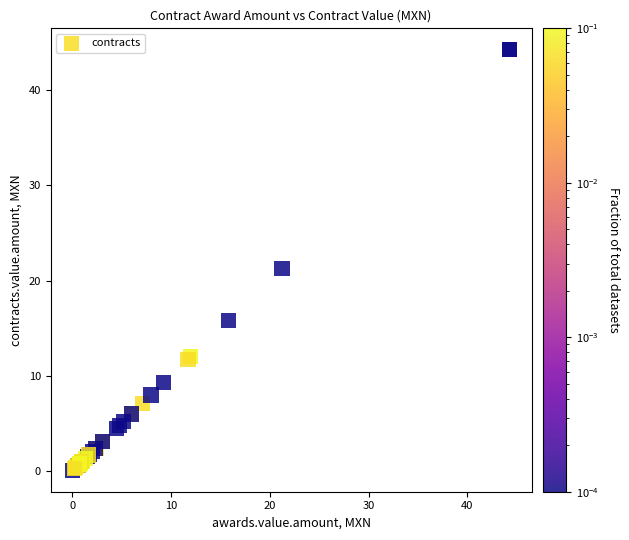

What Y value in the scatter plot is closest to 22?

21.2